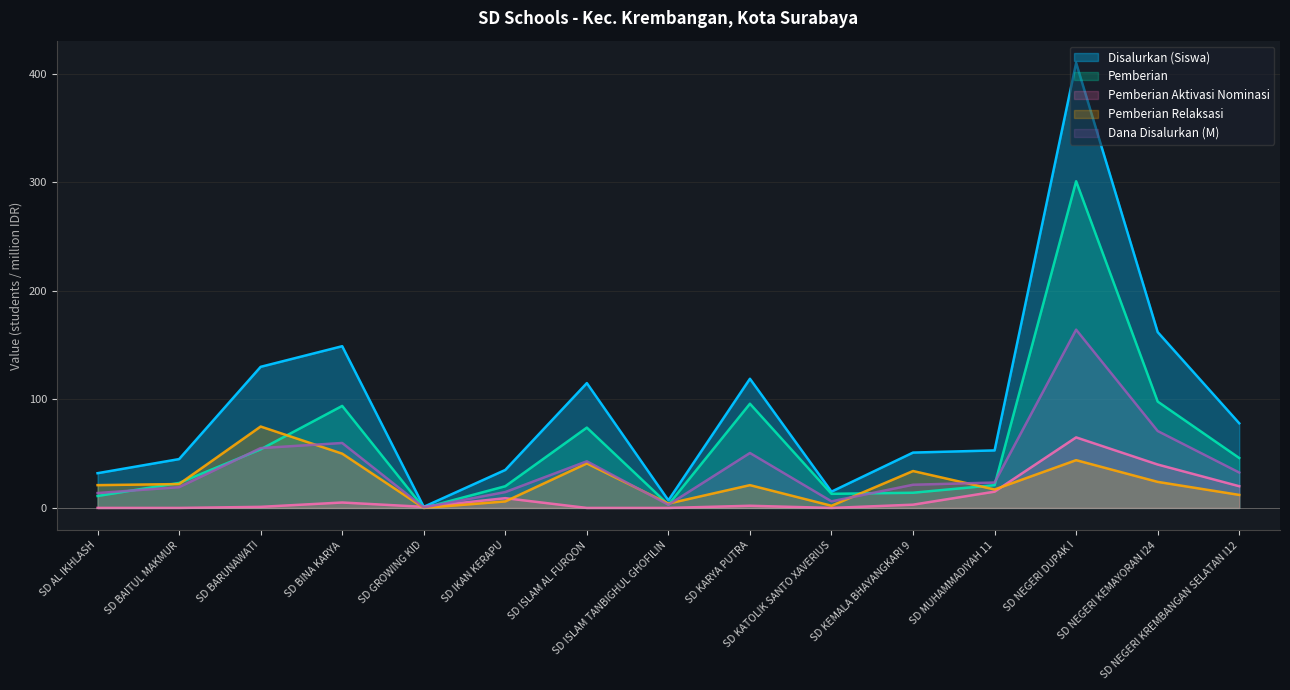

How many lines are shown in the chart?

5